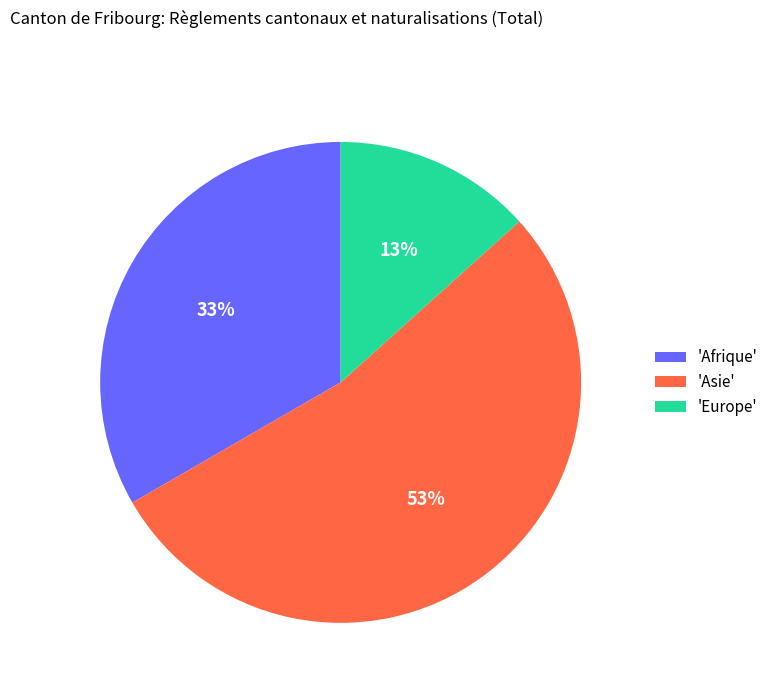

How many segments does this pie chart have?

3